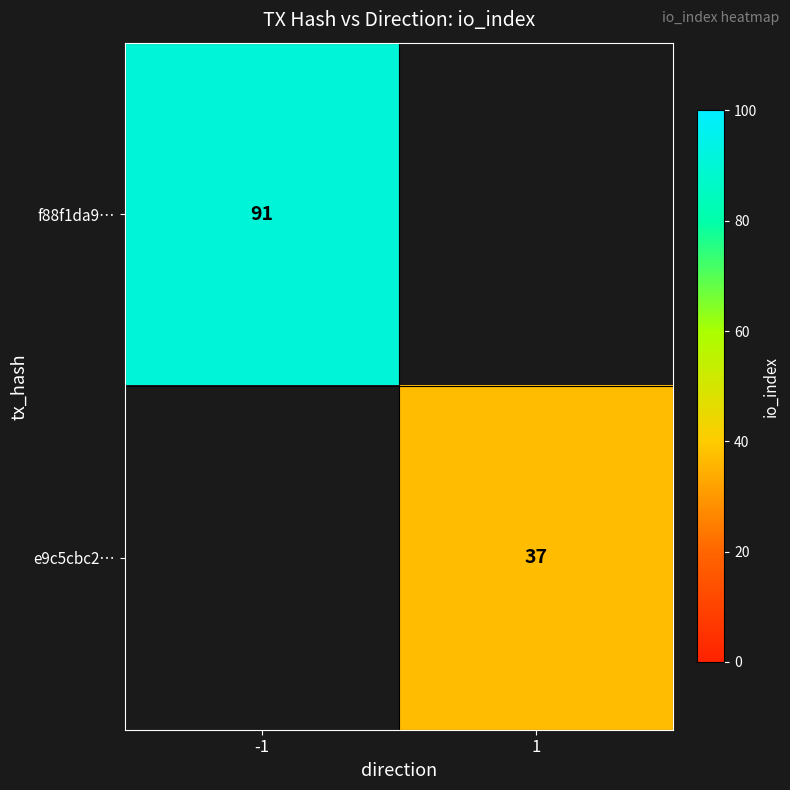

The value of e9c5cbc2… at 1 is 22. True or false?

False